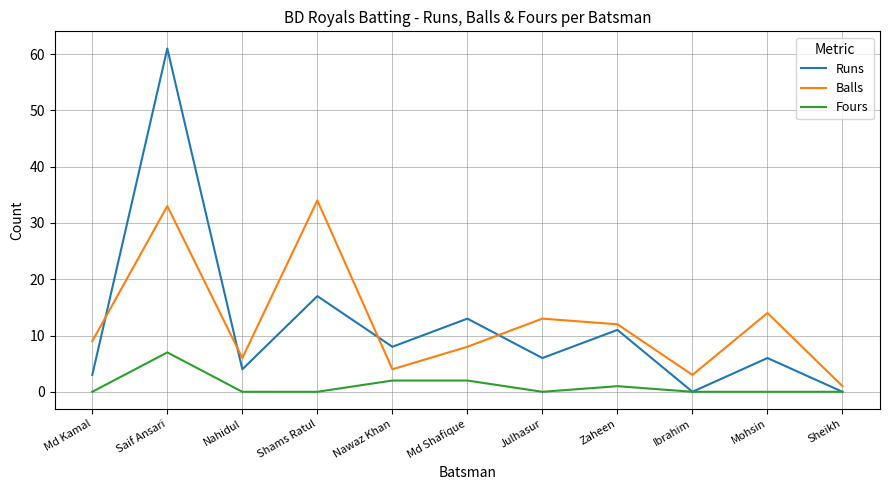

What is the difference between the highest and lowest values at Md Shafique?

11